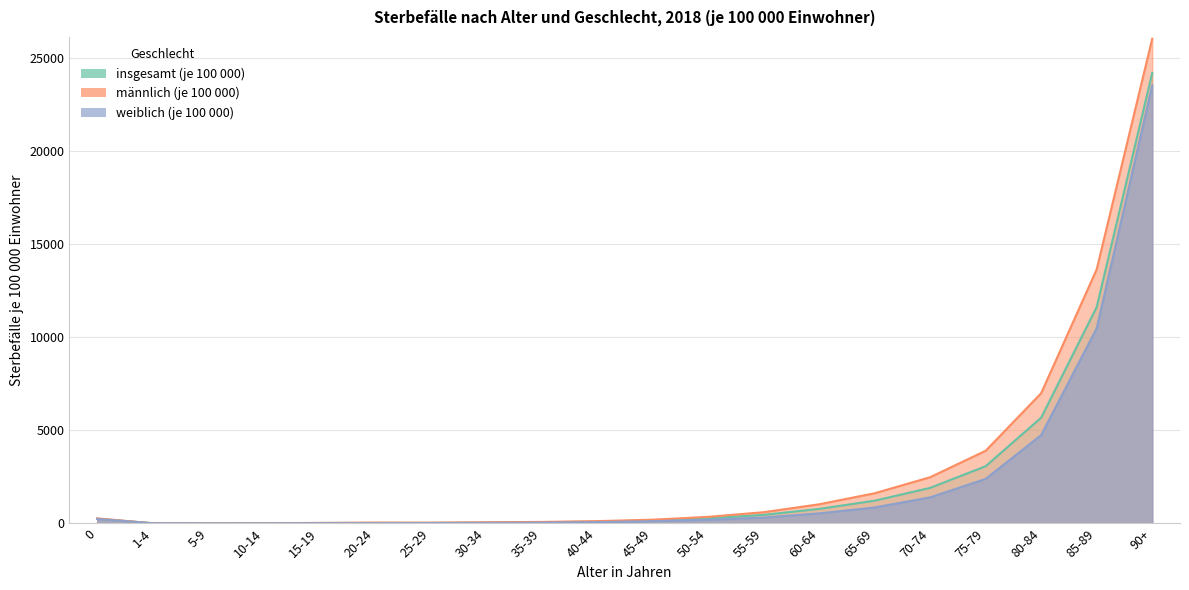

What value does the männlich (je 100 000) series have at 70-74?

2483.9